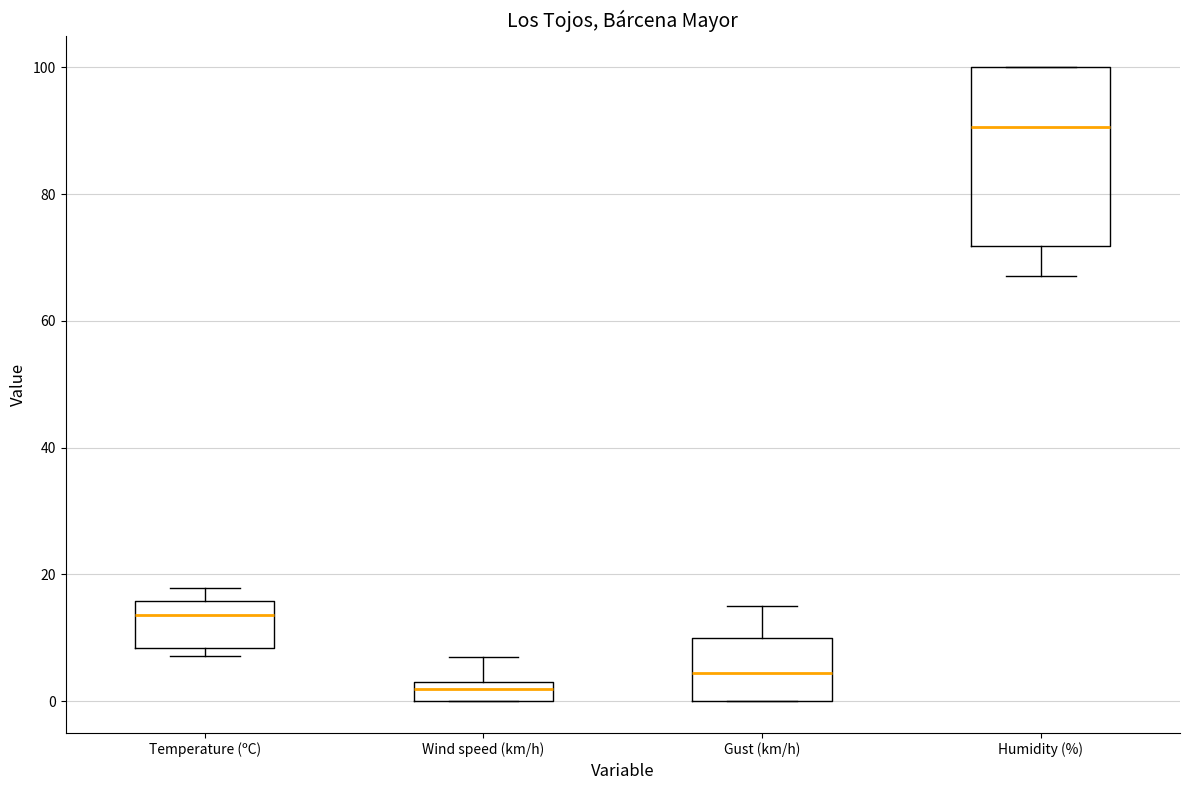

Reading left to right, read every box against the y-axis: the position of its median line, the range the box covers, and the ends of its whiskers. The values are not printed on the chart, so give them approximately, as read against the axis.

Temperature (ºC): median 14, box 8 to 16, whiskers 8 (just below the box's lower edge) to 18
Wind speed (km/h): median 2, box 0 to 4, whiskers 0 to 8
Gust (km/h): median 4, box 0 to 10, whiskers 0 to 16
Humidity (%): median 90, box 72 to 100, whiskers 68 to 100